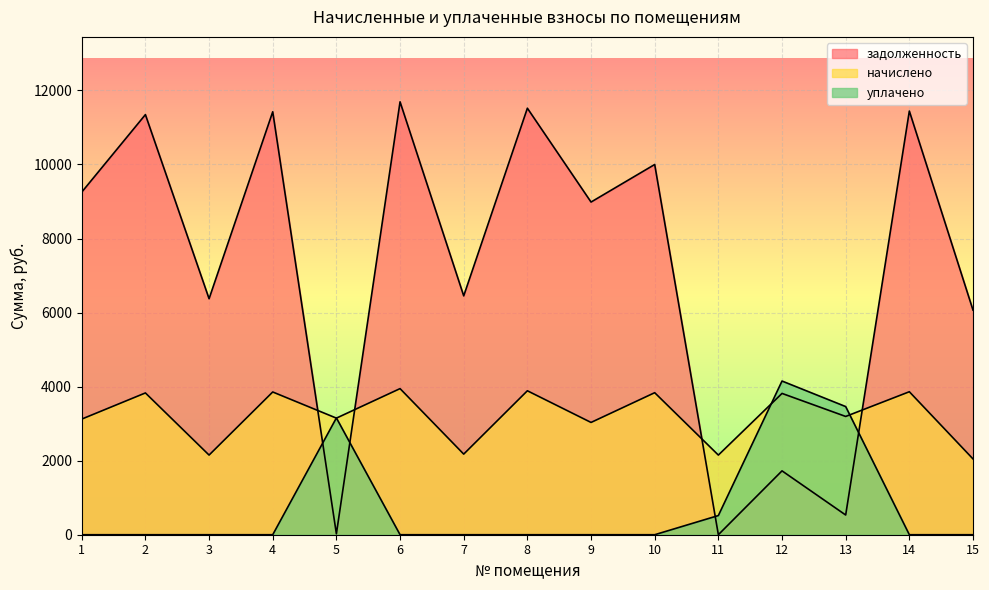

Where is задолженность nearest to the value 5846?

15